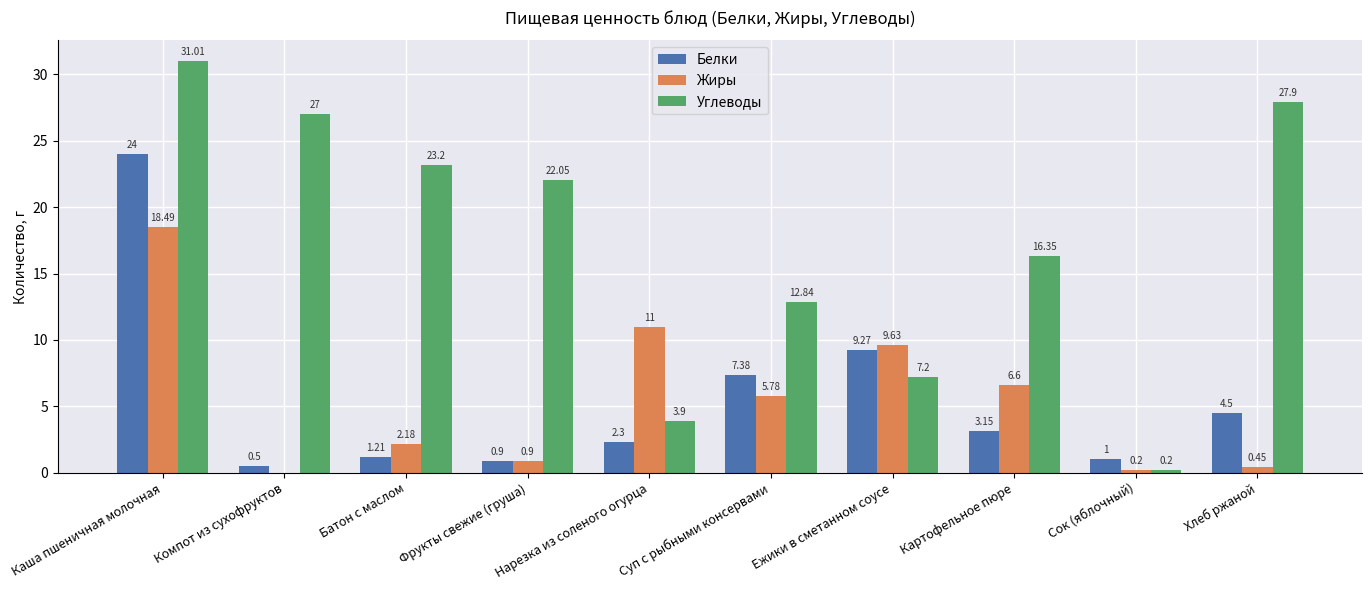

At which category is the sum across all series the highest?

Каша пшеничная молочная